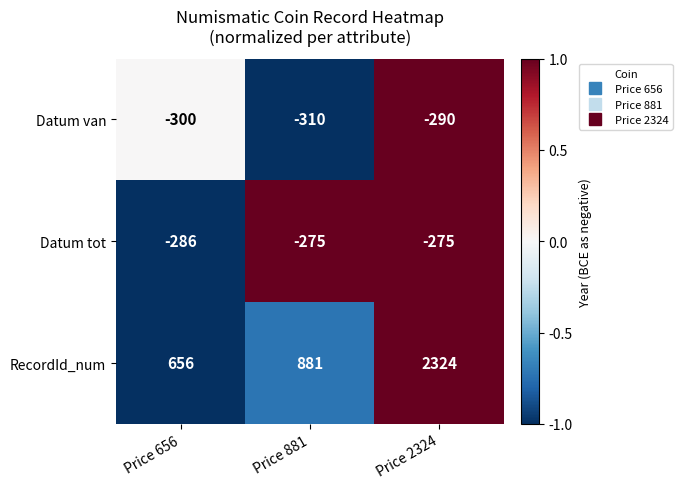

How many series are shown in this chart?

3